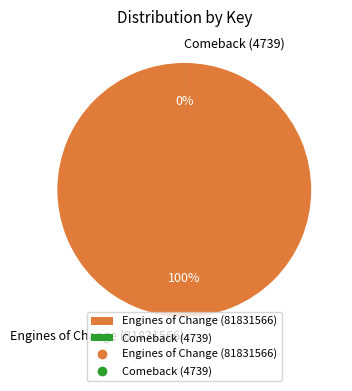

Between Comeback (4739) and Engines of Change (81831566), which is larger?

Engines of Change (81831566)